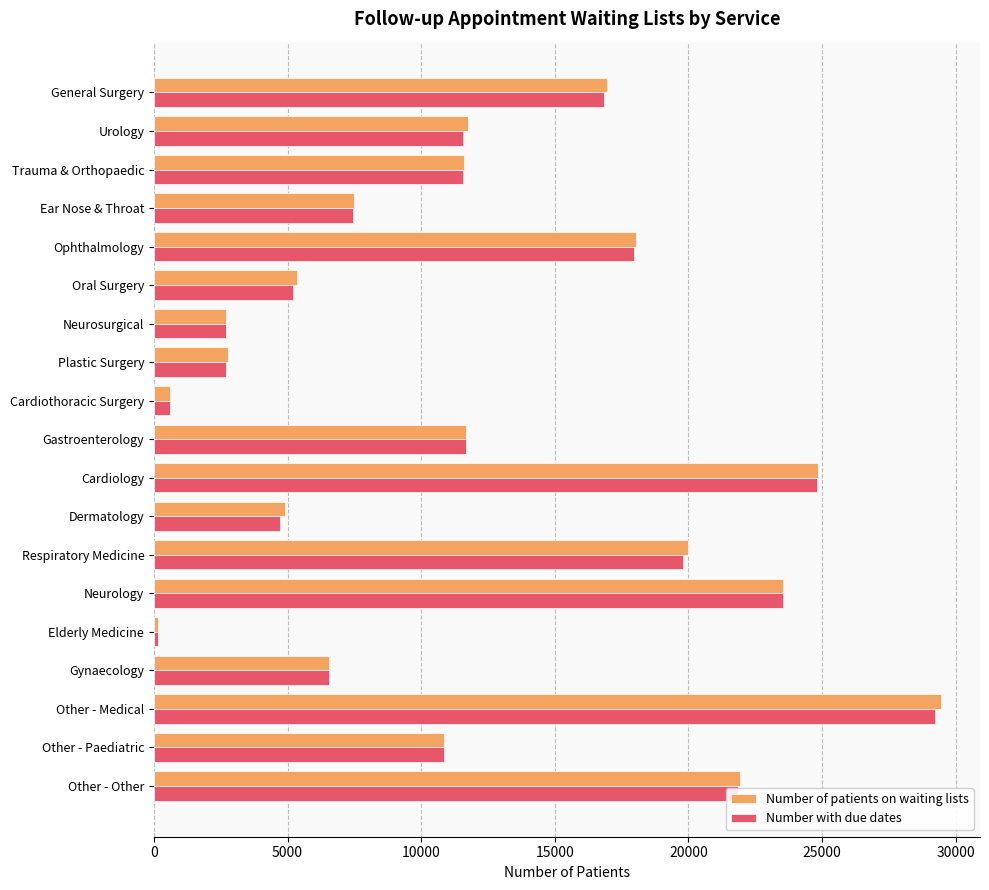

Which label corresponds to the smallest value in the chart?

Elderly Medicine